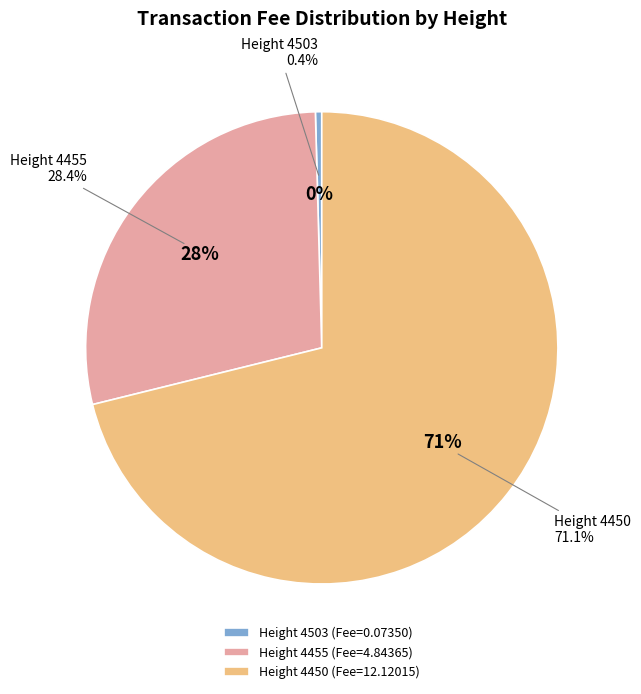

What is the largest slice in the pie chart?

4450